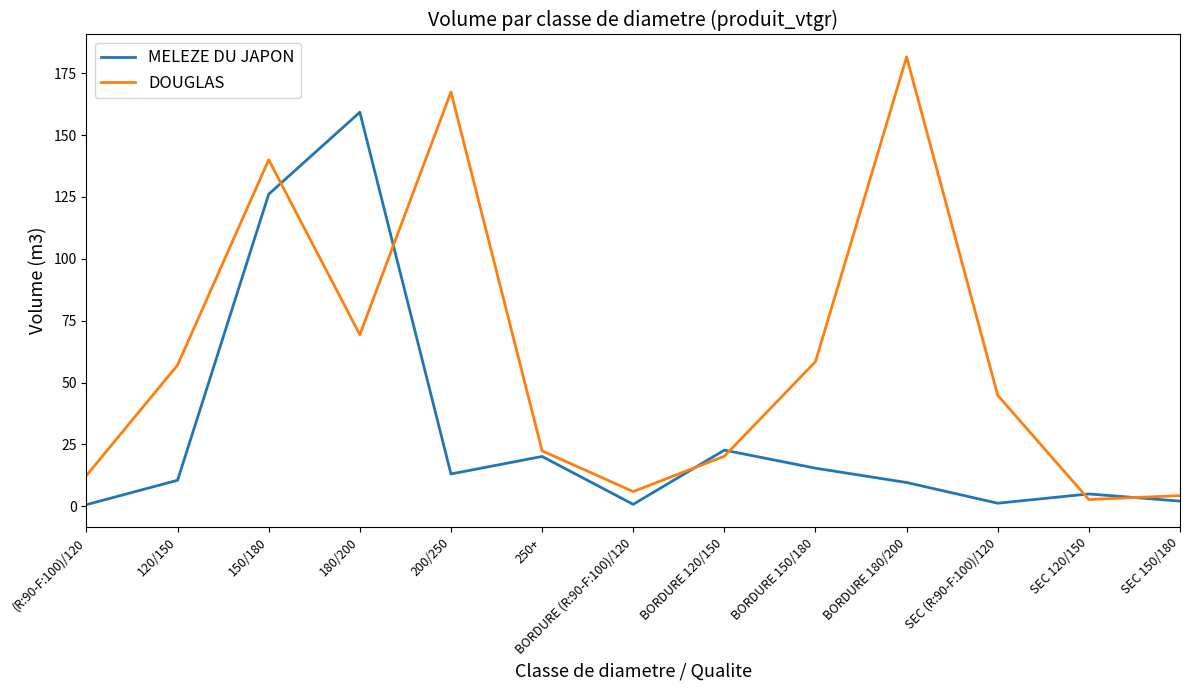

What value does the MELEZE DU JAPON series have at 150/180?

126.1